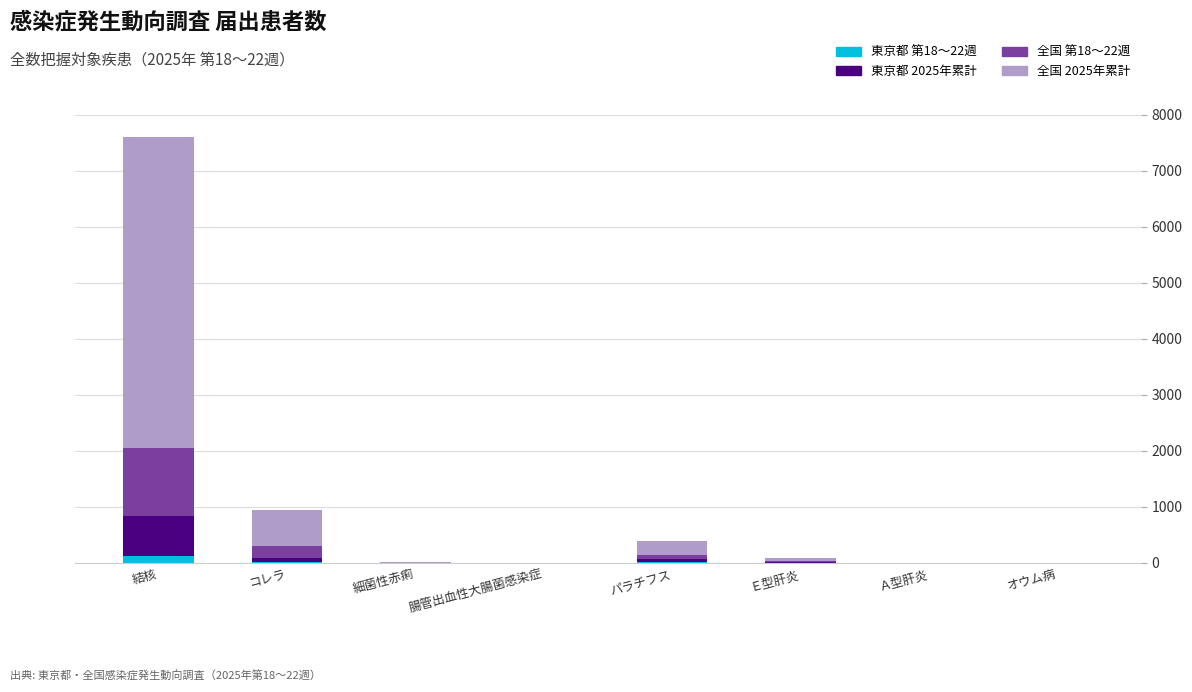

Is it true that 東京都 第18〜22週 equals 0 at オウム病?

True